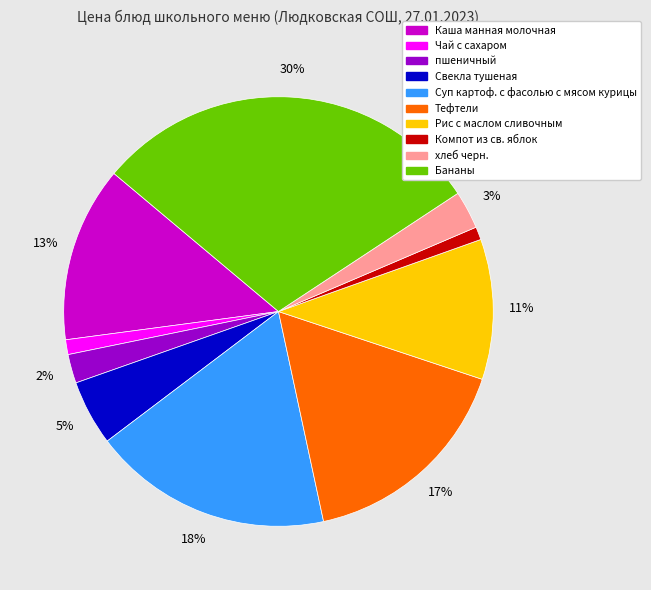

What is the largest slice in the pie chart?

Бананы